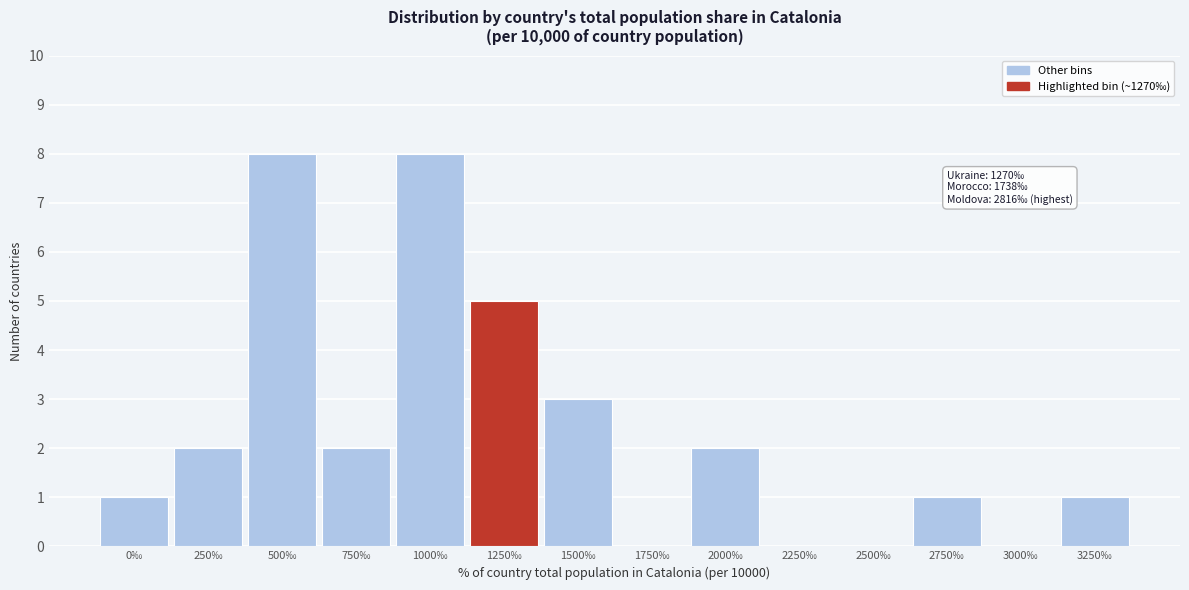

Reading left to right, list all the values displayed in this chart.

0‰=1	250‰=2	500‰=8	750‰=2	1000‰=8	1250‰=5	1500‰=3	1750‰=0	2000‰=2	2250‰=0	2500‰=0	2750‰=1	3000‰=0	3250‰=1